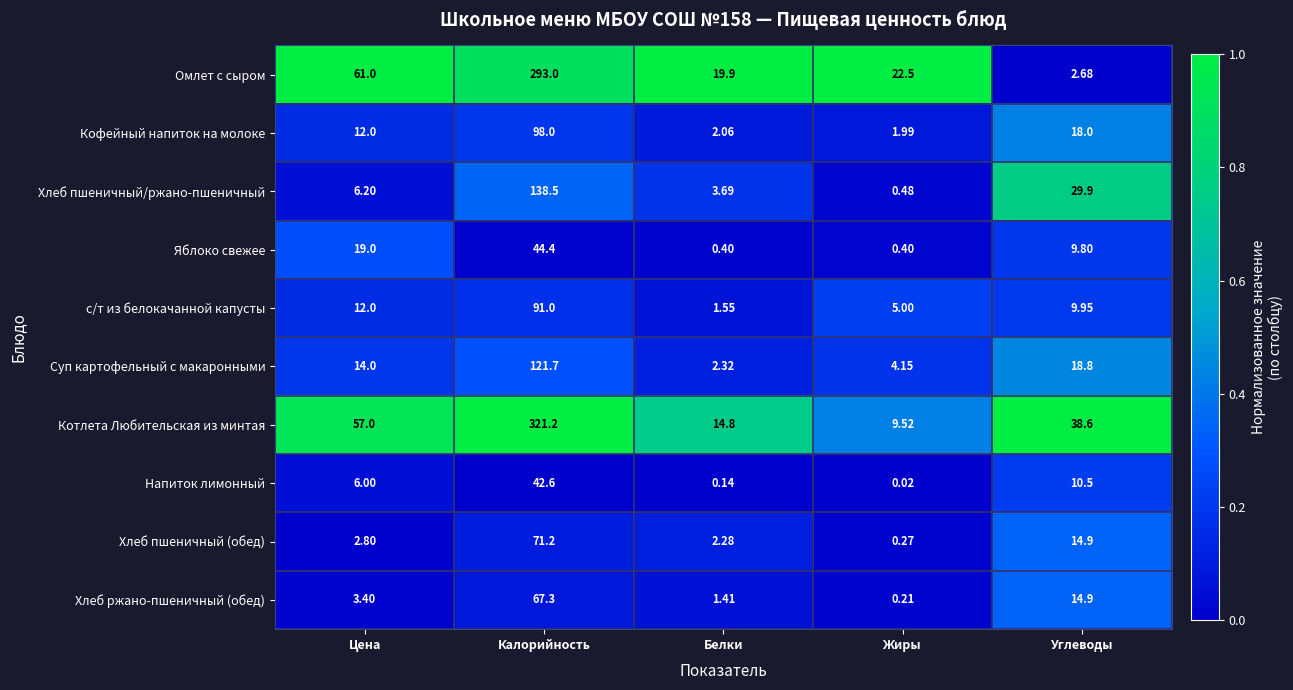

Rank the series by their maximum value, from highest to lowest.

Котлета Любительская из минтая, Омлет с сыром, Хлеб пшеничный/ржано-пшеничный, Суп картофельный с макаронными, Кофейный напиток на молоке, с/т из белокачанной капусты, Хлеб пшеничный (обед), Хлеб ржано-пшеничный (обед), Яблоко свежее, Напиток лимонный